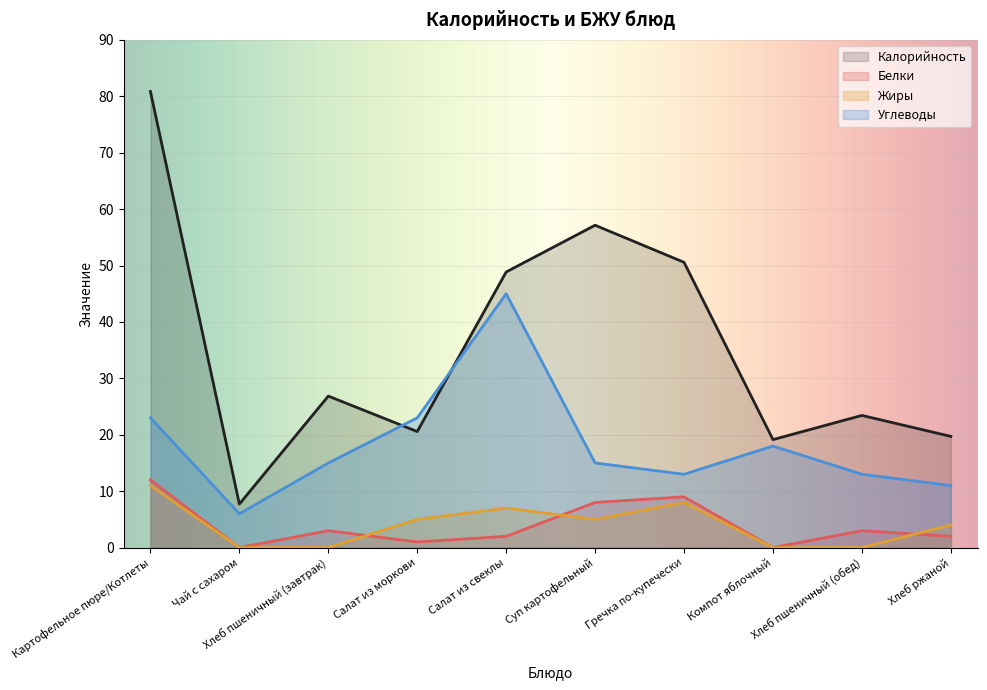

Reading left to right, list all the values displayed in this chart.

Калорийность: Картофельное пюре/Котлеты=80.9	Чай с сахаром=7.7	Хлеб пшеничный (завтрак)=26.9	Салат из моркови=20.6	Салат из свеклы=48.9	Суп картофельный=57.1	Гречка по-купечески=50.6	Компот яблочный=19.1	Хлеб пшеничный (обед)=23.4	Хлеб ржаной=19.7
Белки: Картофельное пюре/Котлеты=12.0	Чай с сахаром=0.0	Хлеб пшеничный (завтрак)=3.0	Салат из моркови=1.0	Салат из свеклы=2.0	Суп картофельный=8.0	Гречка по-купечески=9.0	Компот яблочный=0.0	Хлеб пшеничный (обед)=3.0	Хлеб ржаной=2.0
Жиры: Картофельное пюре/Котлеты=11.0	Чай с сахаром=0.0	Хлеб пшеничный (завтрак)=0.0	Салат из моркови=5.0	Салат из свеклы=7.0	Суп картофельный=5.0	Гречка по-купечески=8.0	Компот яблочный=0.0	Хлеб пшеничный (обед)=0.0	Хлеб ржаной=4.0
Углеводы: Картофельное пюре/Котлеты=23.0	Чай с сахаром=6.0	Хлеб пшеничный (завтрак)=15.0	Салат из моркови=23.0	Салат из свеклы=45.0	Суп картофельный=15.0	Гречка по-купечески=13.0	Компот яблочный=18.0	Хлеб пшеничный (обед)=13.0	Хлеб ржаной=11.0